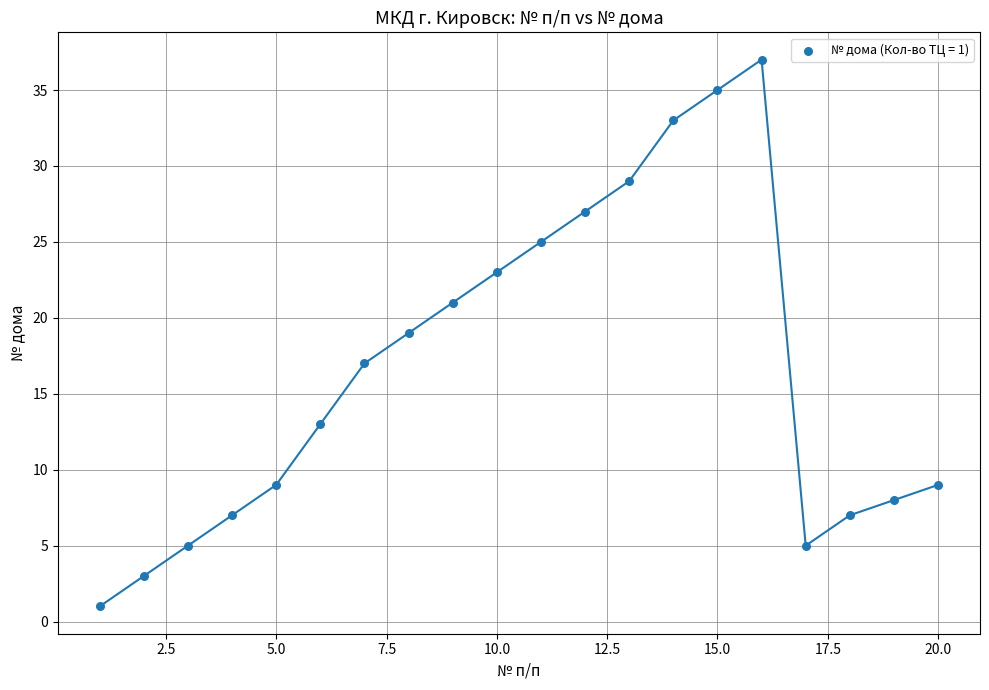

What is the range of Y values (max minus min)?

36